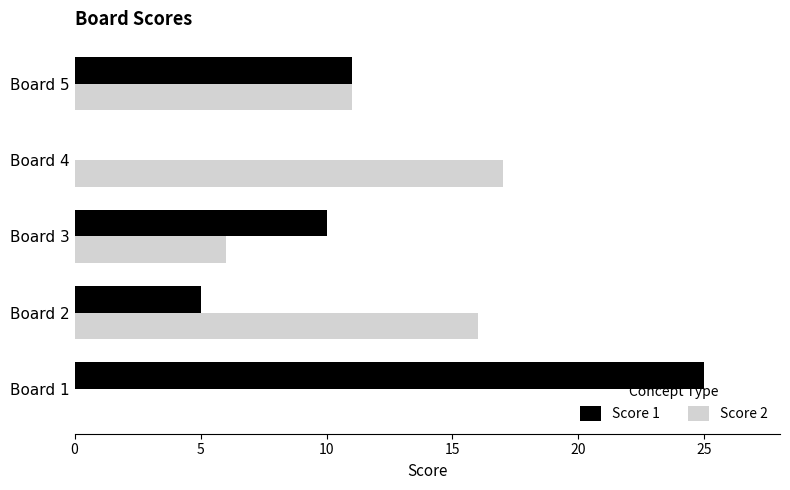

What is the total value across all series at Board 2?

21